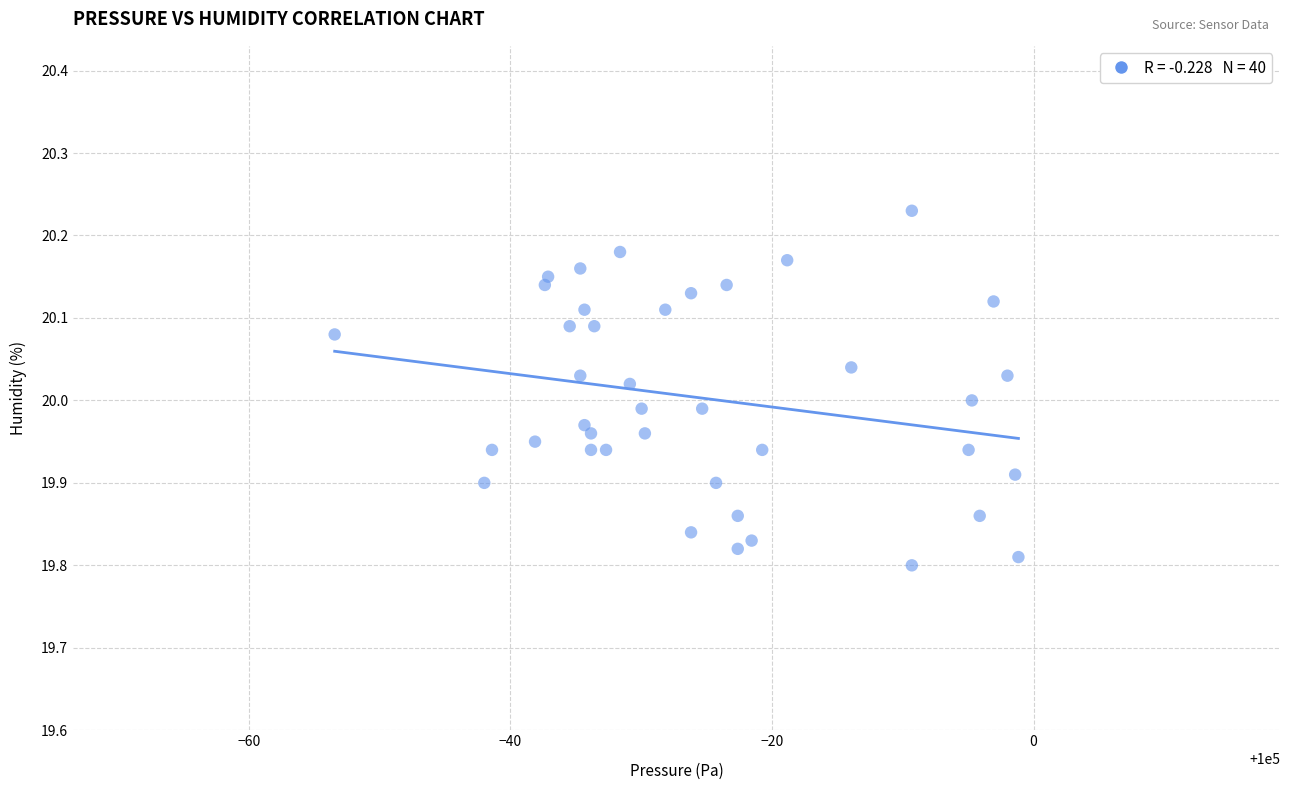

What is the range of X values (max minus min)?

52.3